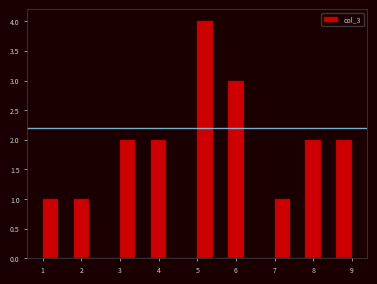

Which range on the x-axis has the tallest bar?

5.0 to 5.4